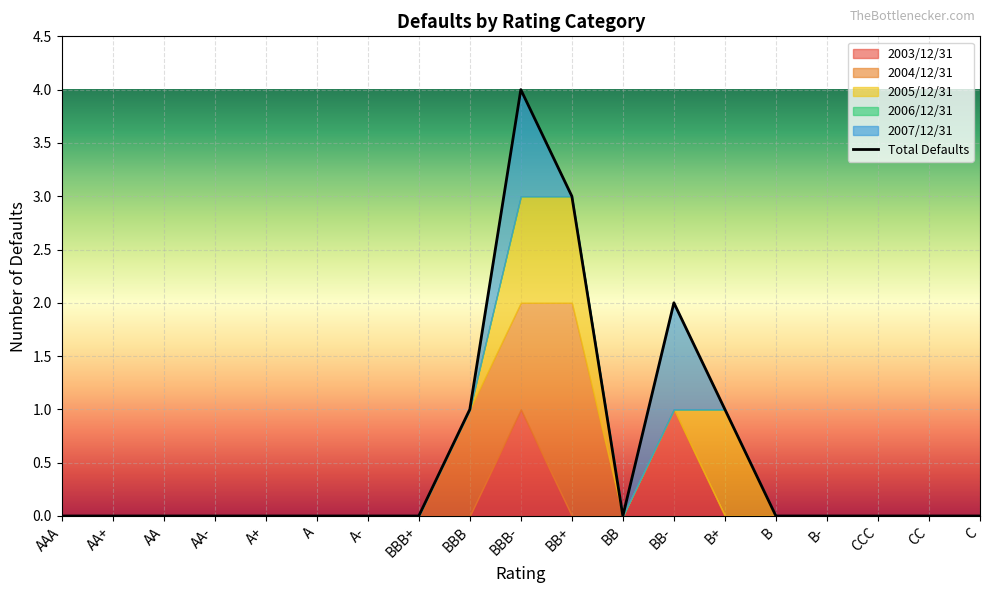

Which series has the widest spread of values?

2004/12/31